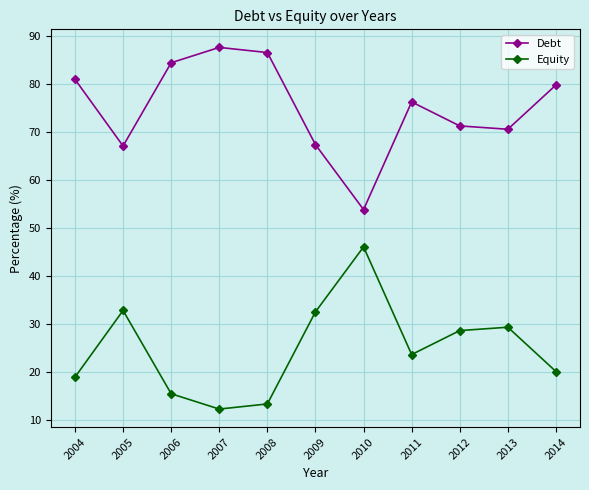

The value of Debt at 2012 is 71.3. True or false?

True